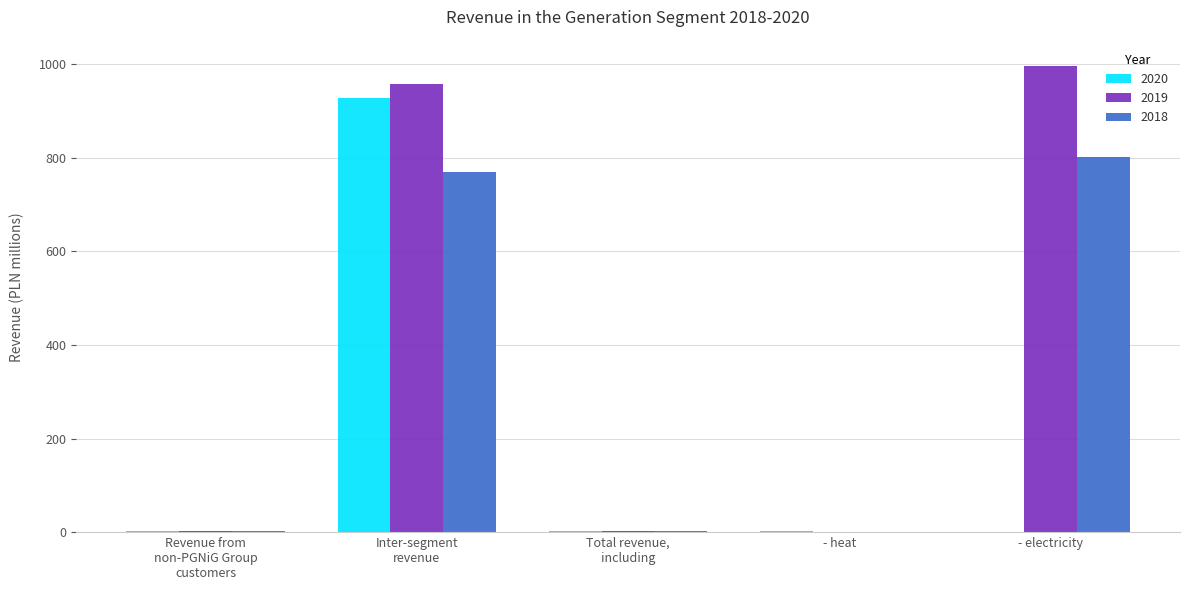

At which label is 2019 closest to 499?

Inter-segment
revenue